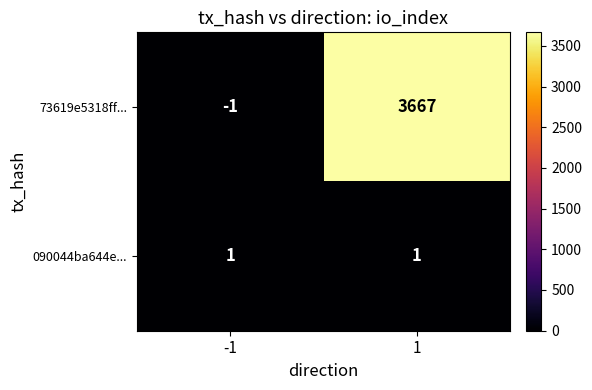

Reading left to right, transcribe all the data shown in this chart.

73619e5318ff...: -1	3667
090044ba644e...: 1	1